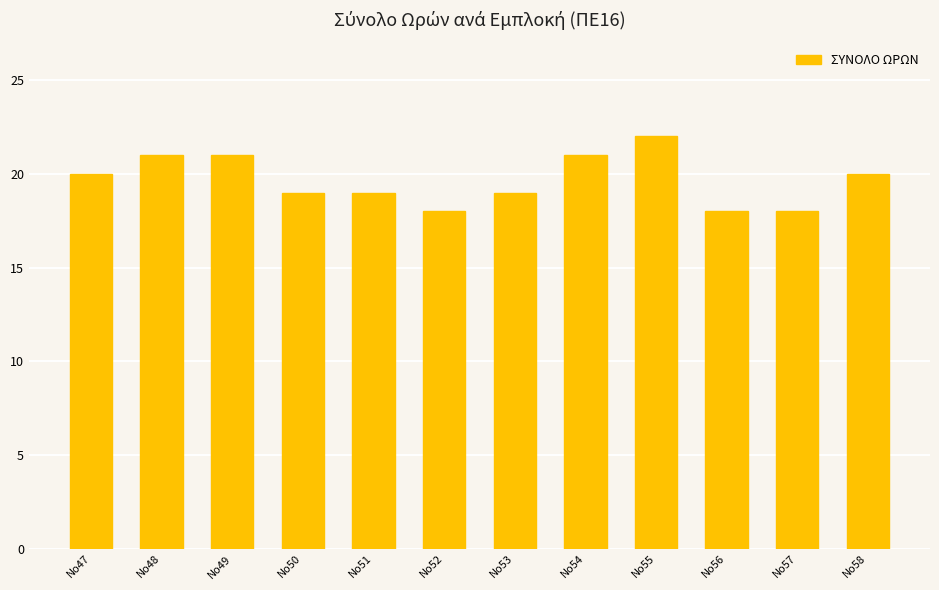

What is the sum of the values at Νο48 and Νο47?

41